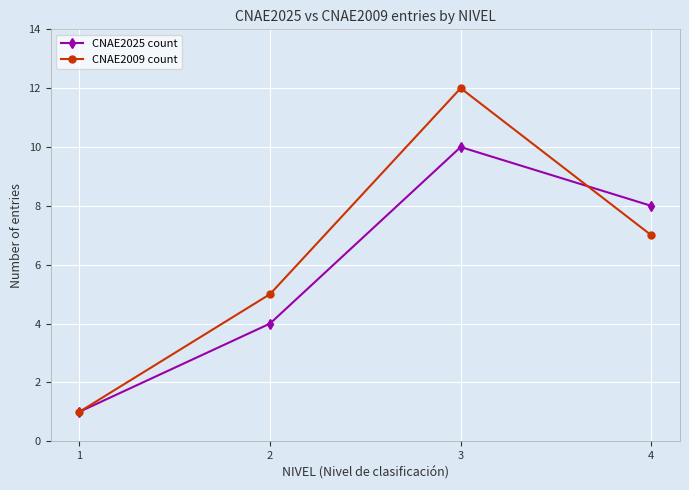

What is the difference between the maximum and minimum values in the CNAE2009 count series?

11